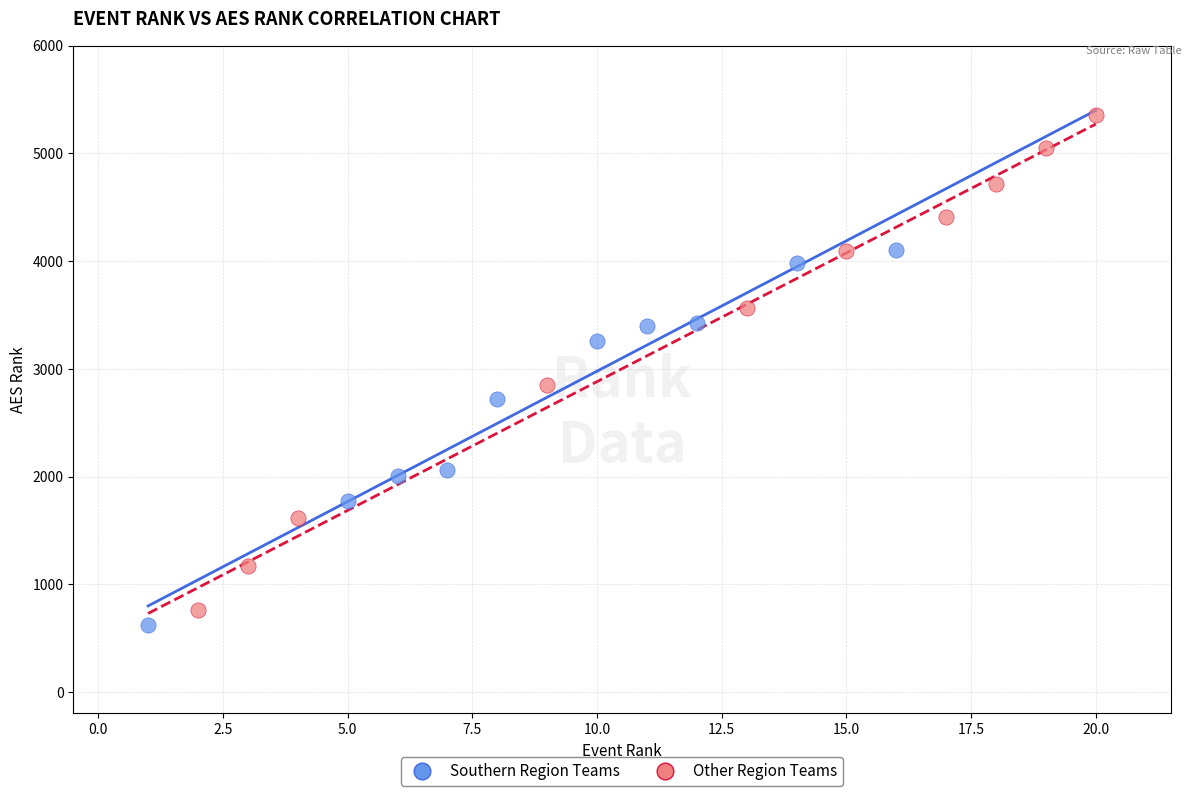

Which series has the widest spread of Y values?

Other Region Teams